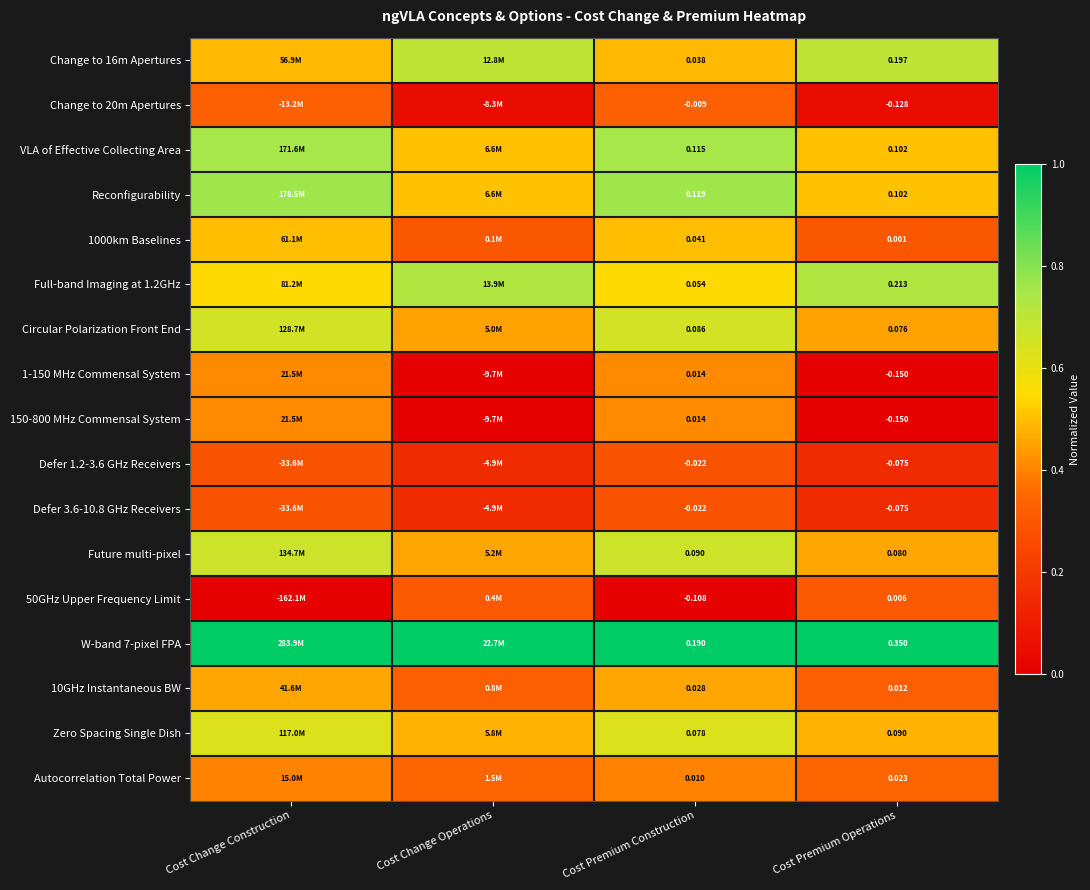

Is the value of 1000km Baselines at Cost Premium Construction greater than the value of 50GHz Upper Frequency Limit at Cost Premium Construction?

Yes